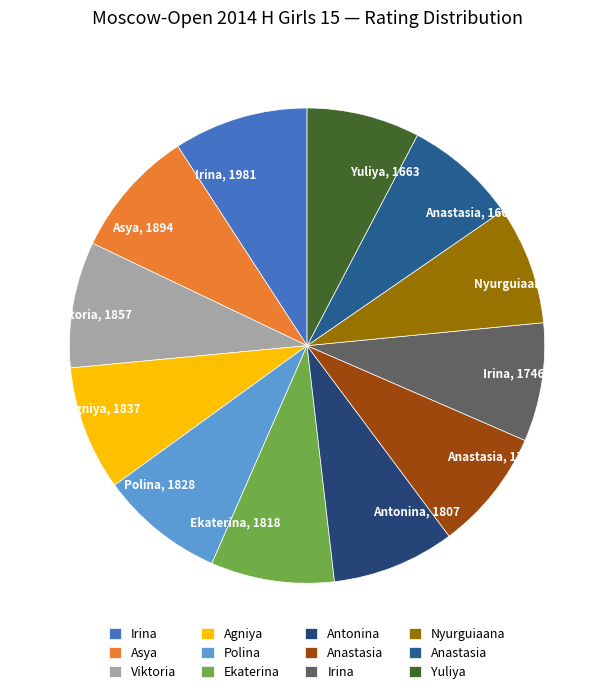

Is there a majority slice in this chart?

No